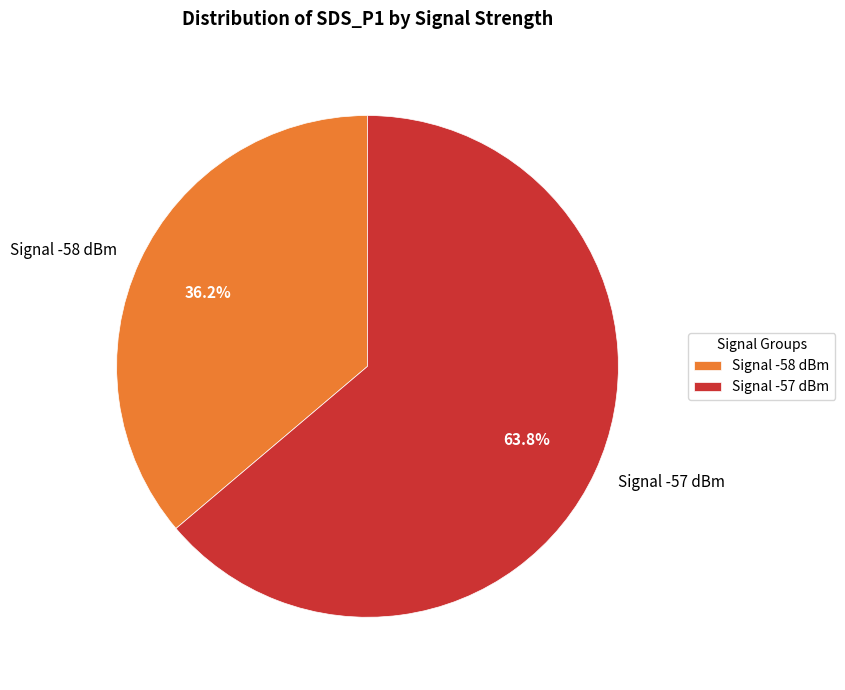

Which category has the biggest portion of the pie?

Signal -57 dBm